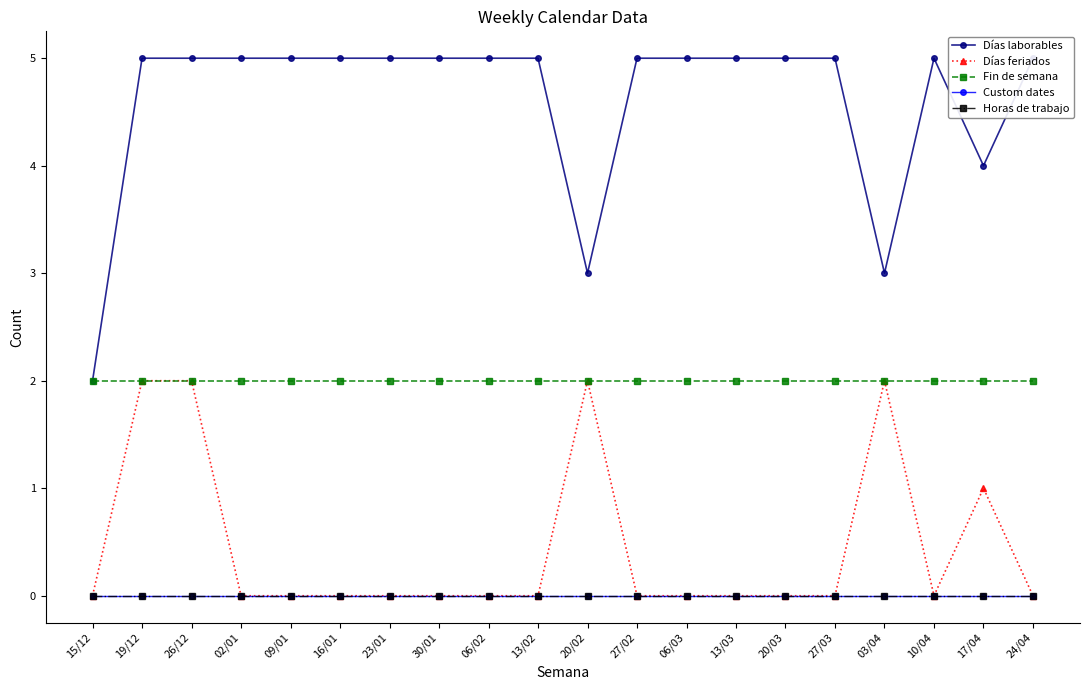

What is the sum of all Días laborables values?

92